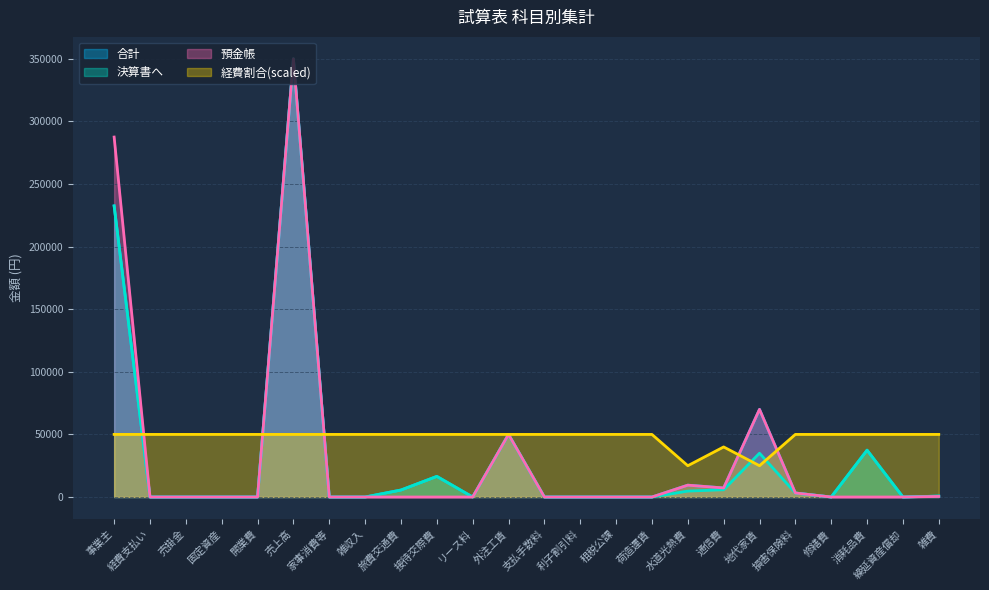

How many data points in 合計 are above 0?

11